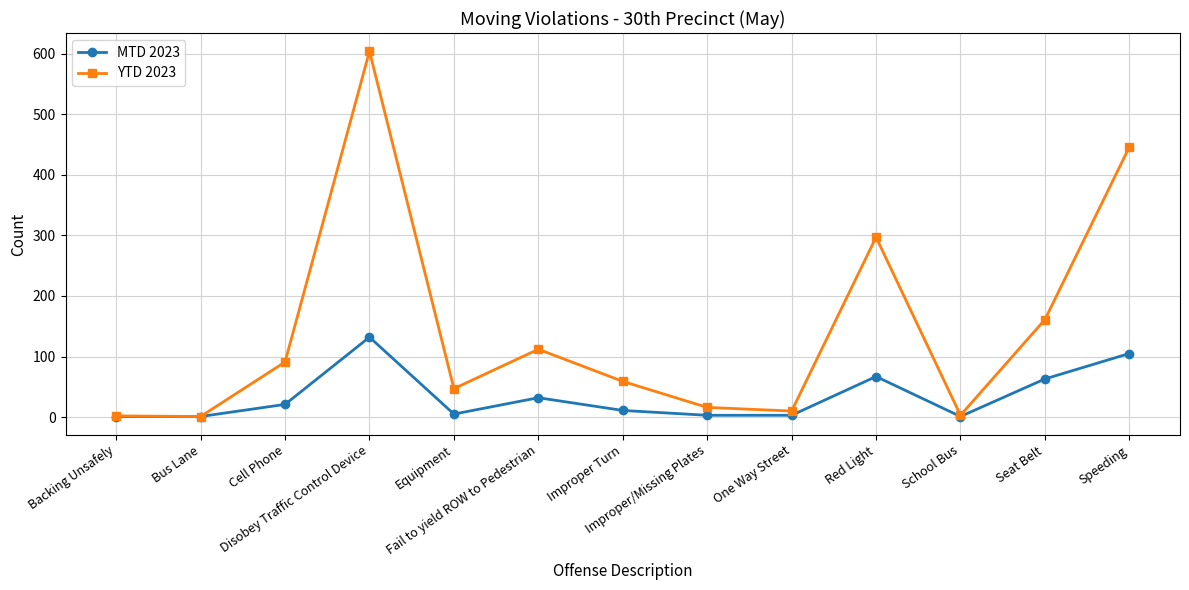

Which series has the largest total across all categories?

YTD 2023